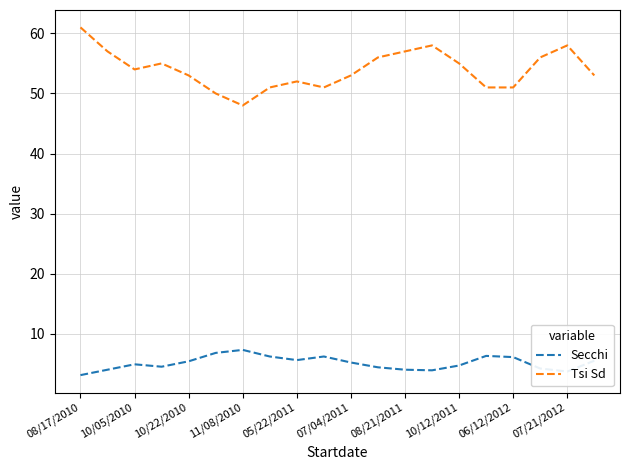

Rank the series by their average value, from highest to lowest.

Tsi Sd, Secchi